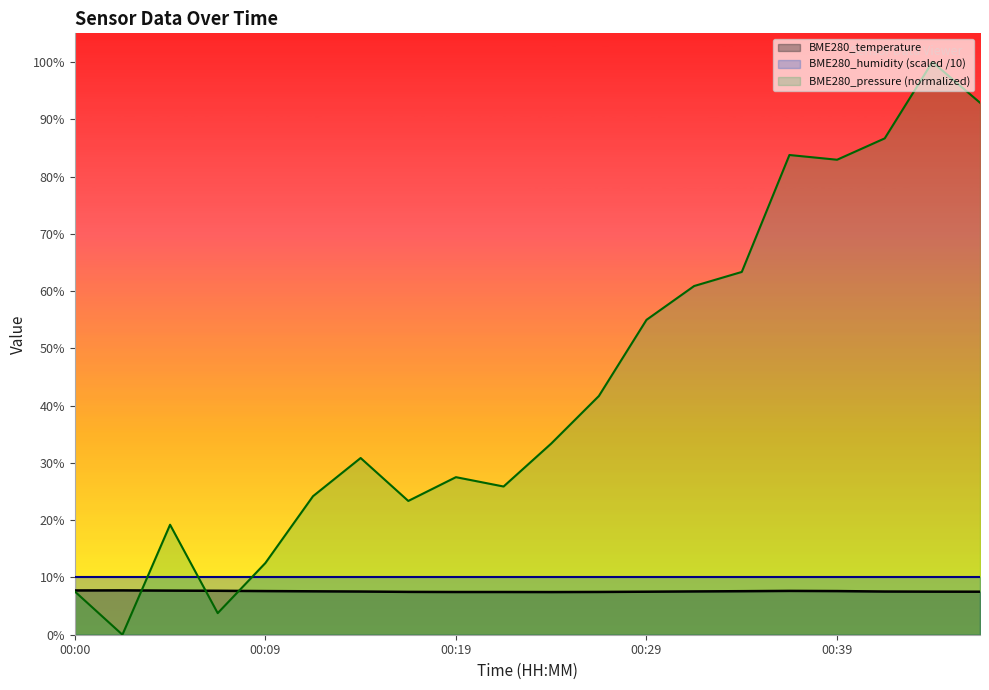

The BME280_temperature series shows 3.8 at 00:17. True or false?

False